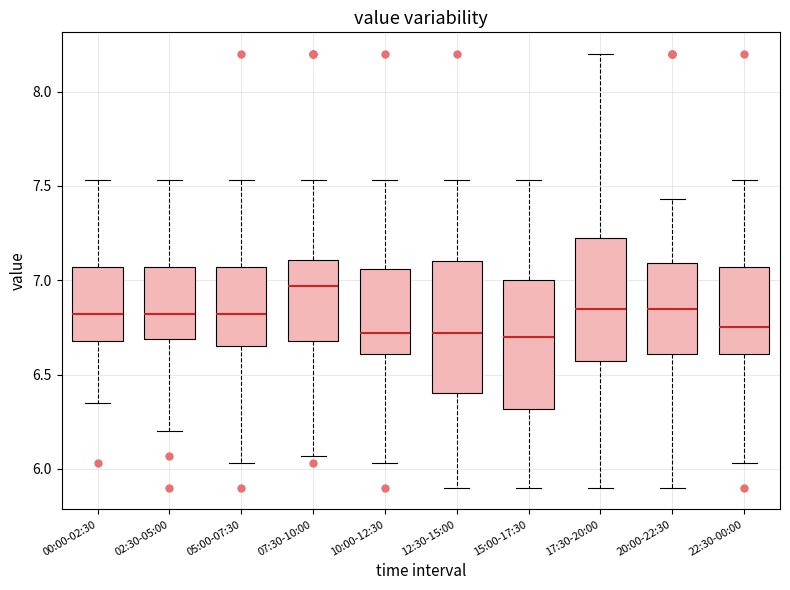

Reading left to right, transcribe this box plot: for each box, give where its median line is, the range the box spans, and where its two whiskers end, as read against the y-axis. The values are not printed on the chart, so give them approximately, as read against the axis.

00:00-02:30: median 6.80, box 6.70 to 7.05, whiskers 6.35 to 7.55
02:30-05:00: median 6.80, box 6.70 to 7.05, whiskers 6.20 to 7.55
05:00-07:30: median 6.80, box 6.65 to 7.05, whiskers 6.05 to 7.55
07:30-10:00: median 6.95, box 6.70 to 7.10, whiskers 6.05 to 7.55
10:00-12:30: median 6.70, box 6.60 to 7.05, whiskers 6.05 to 7.55
12:30-15:00: median 6.70, box 6.40 to 7.10, whiskers 5.90 to 7.55
15:00-17:30: median 6.70, box 6.30 to 7.00, whiskers 5.90 to 7.55
17:30-20:00: median 6.85, box 6.55 to 7.25, whiskers 5.90 to 8.20
20:00-22:30: median 6.85, box 6.60 to 7.10, whiskers 5.90 to 7.45
22:30-00:00: median 6.75, box 6.60 to 7.05, whiskers 6.05 to 7.55